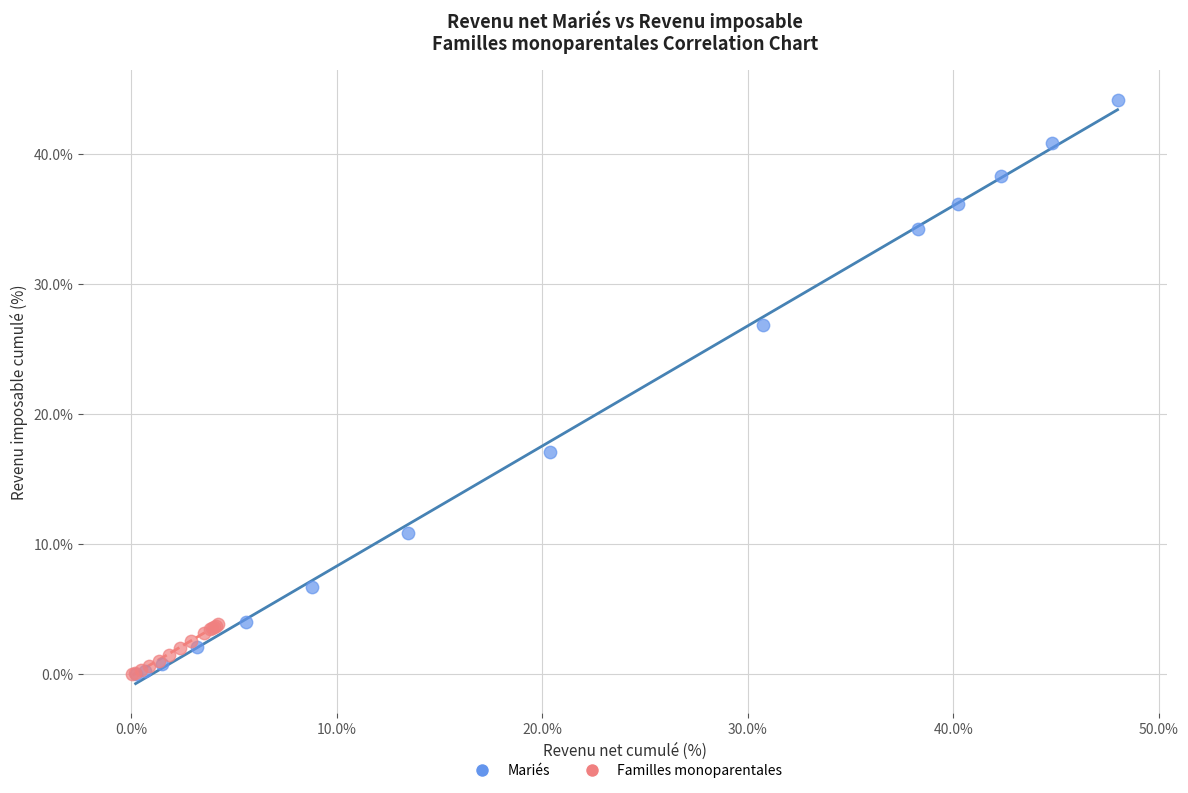

Which series has the widest spread of Y values?

Mariés